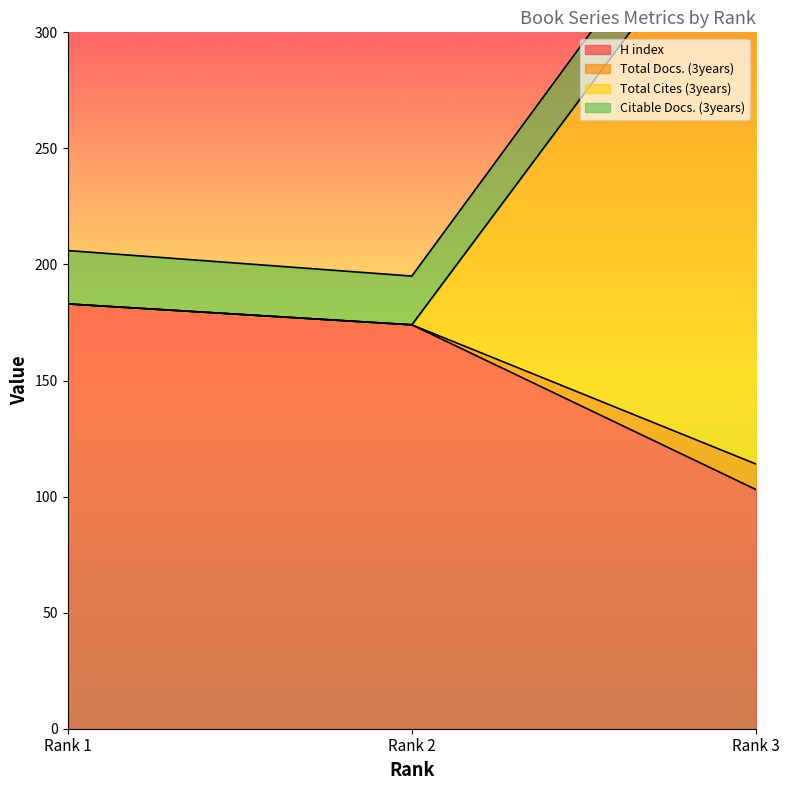

True or false: H index has a value of 60 at Rank 2.

False